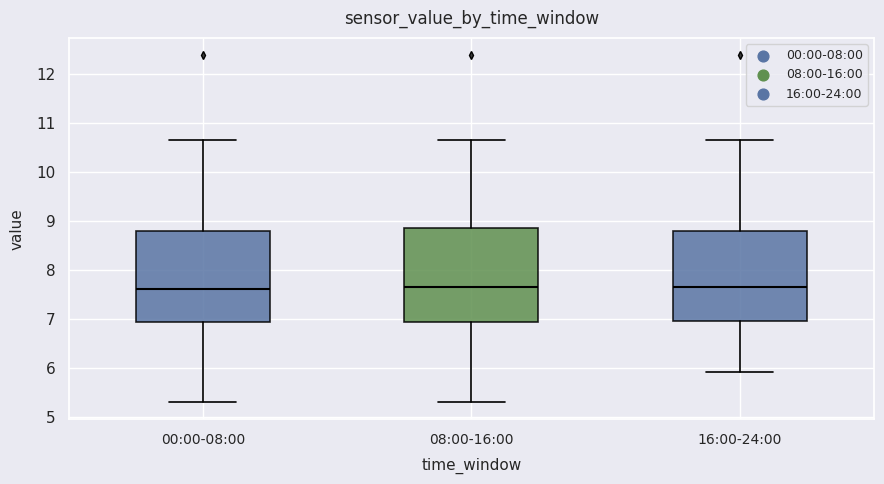

Reading left to right, transcribe this box plot: for each box, give where its median line is, the range the box spans, and where its two whiskers end, as read against the y-axis. The values are not printed on the chart, so give them approximately, as read against the axis.

00:00-08:00: median 7.6, box 6.9 to 8.8, whiskers 5.3 to 10.7
08:00-16:00: median 7.7, box 6.9 to 8.9, whiskers 5.3 to 10.7
16:00-24:00: median 7.7, box 7.0 to 8.8, whiskers 5.9 to 10.7